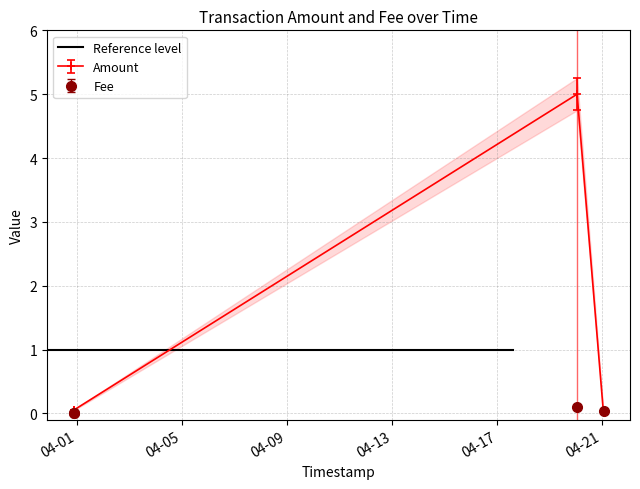

What is the difference between the maximum and minimum values in the Fee series?

0.1